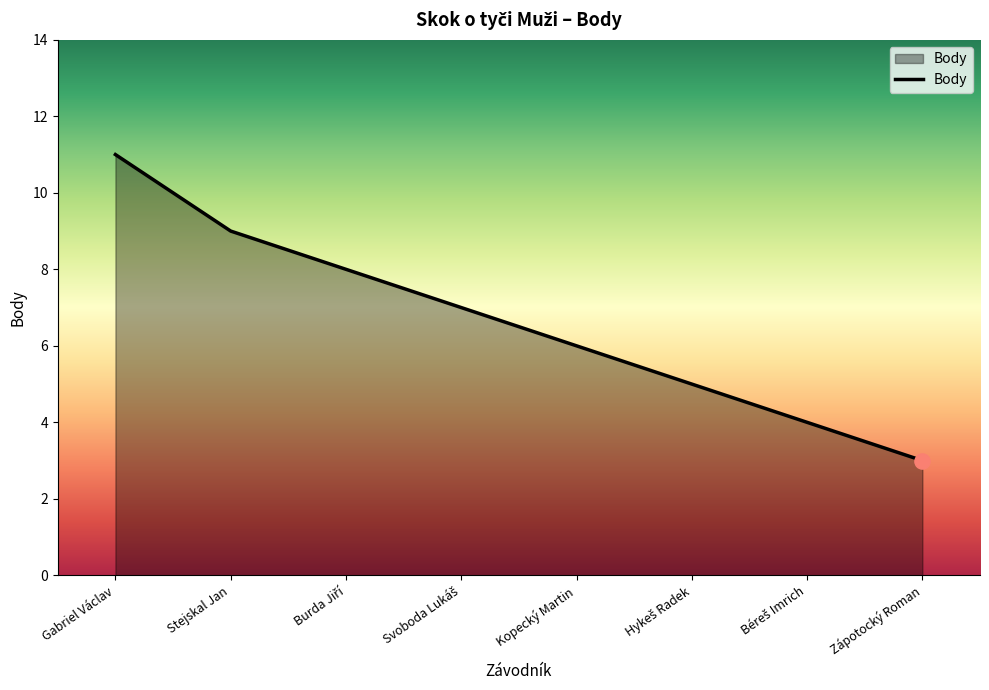

What is the change in value from Stejskal Jan to Kopecký Martin?

-3